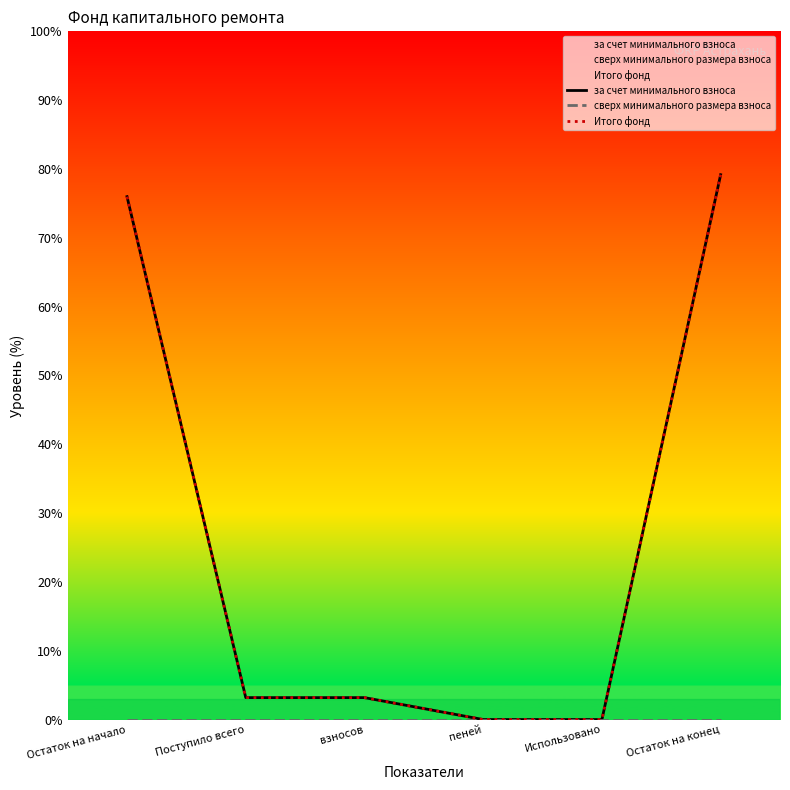

Rank the categories by Итого фонд value from lowest to highest.

пеней, Использовано, Поступило всего, взносов, Остаток на начало, Остаток на конец